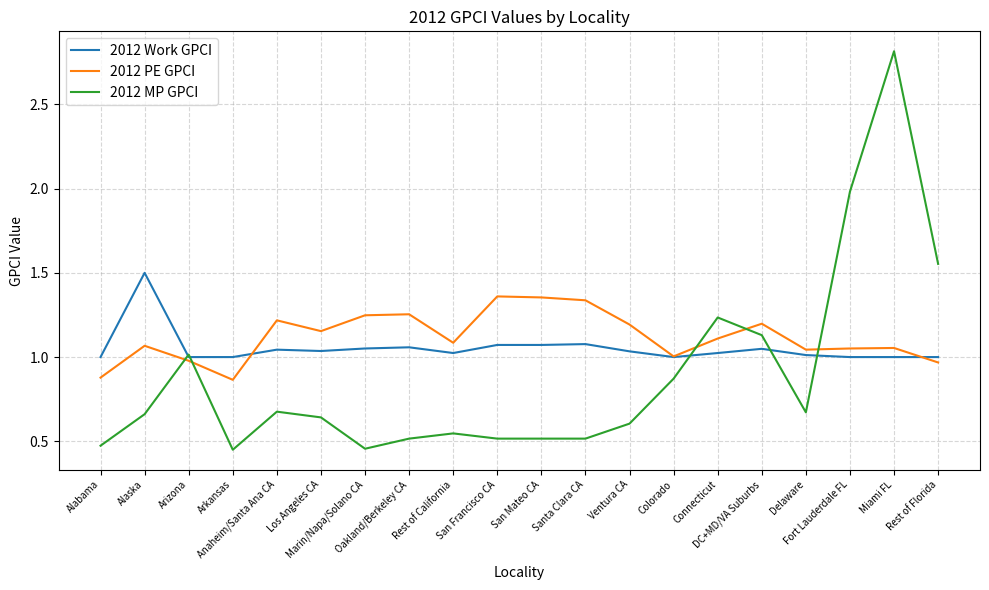

Which series has the widest spread of values?

2012 MP GPCI